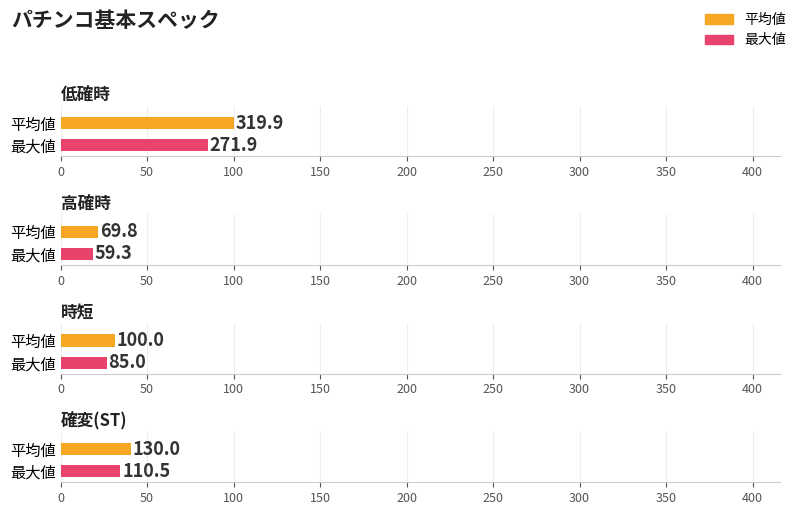

Are the bars horizontal?

Yes